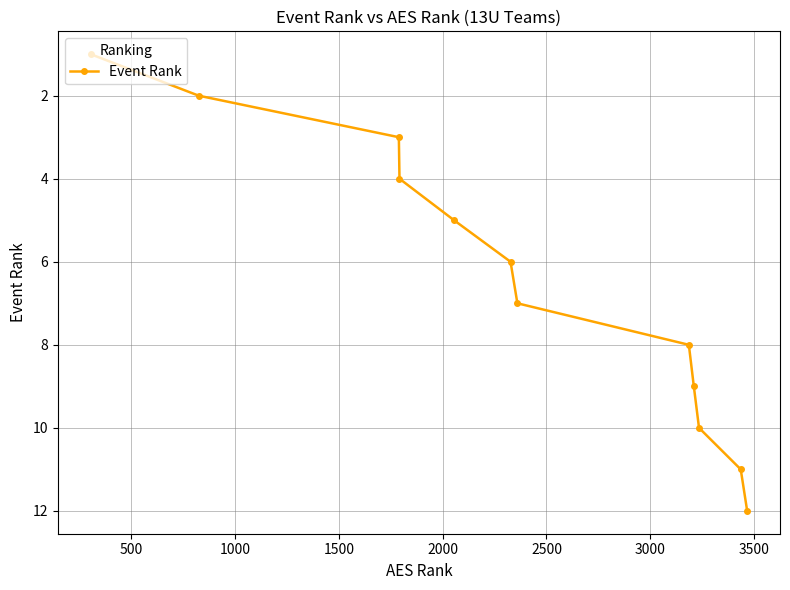

What is the maximum value shown in the chart?

12